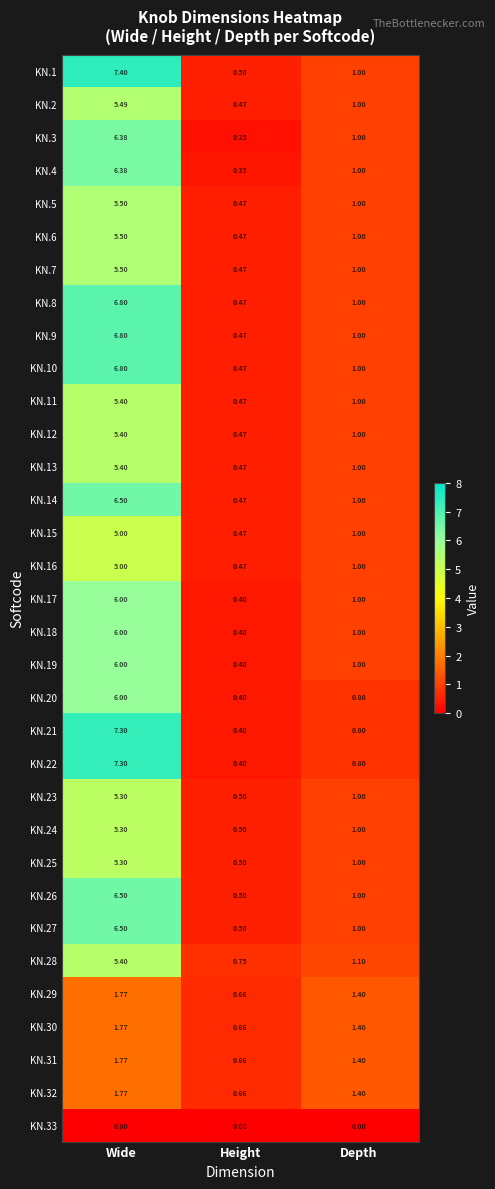

At which label is KN.9 closest to 3?

Depth